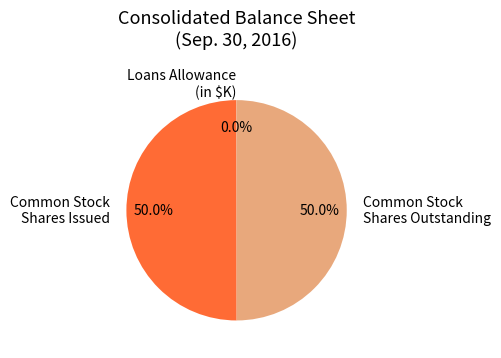

What percentage is NOT represented by Common Stock Shares Issued?

50.0%